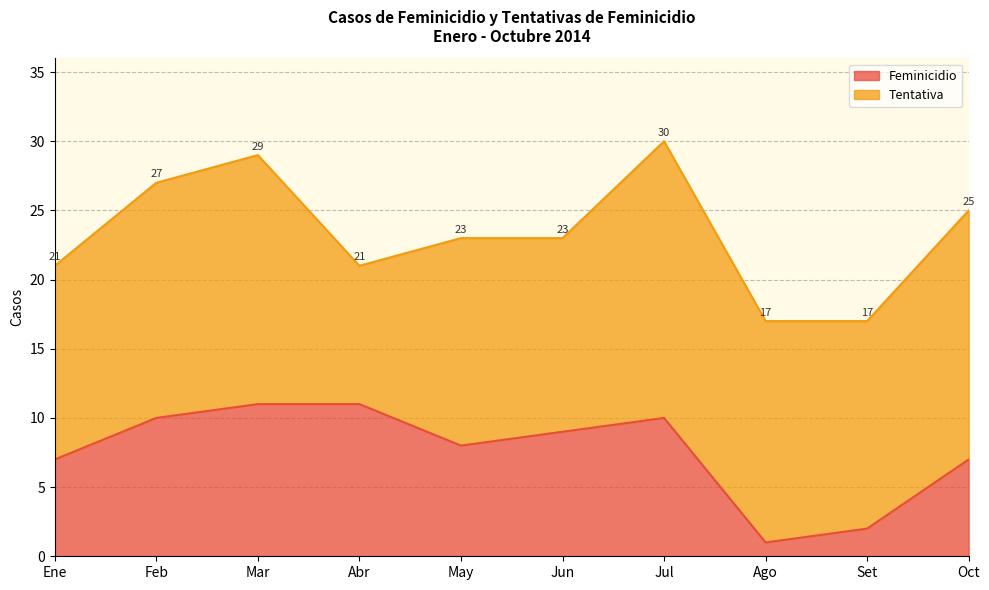

What is the value of the 10th point from the left?

7